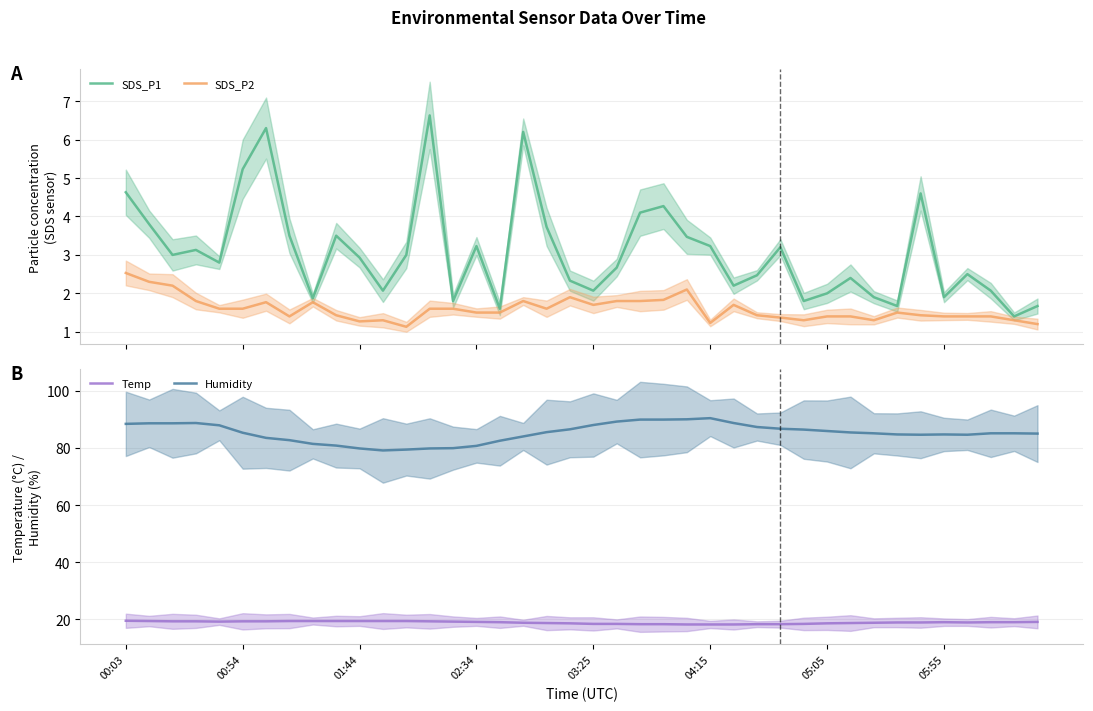

How many interior local valleys does the Humidity series have?

3